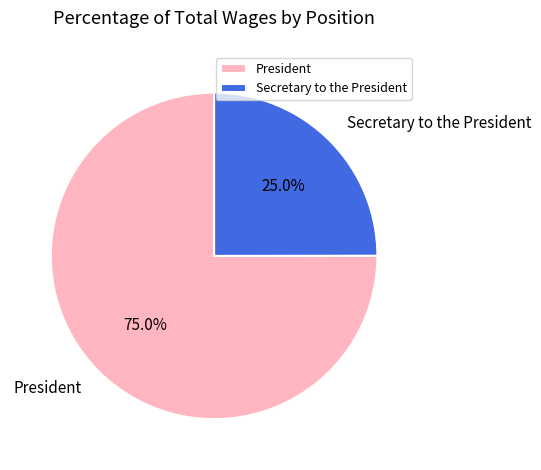

Rank the categories by value from highest to lowest.

President, Secretary to the President